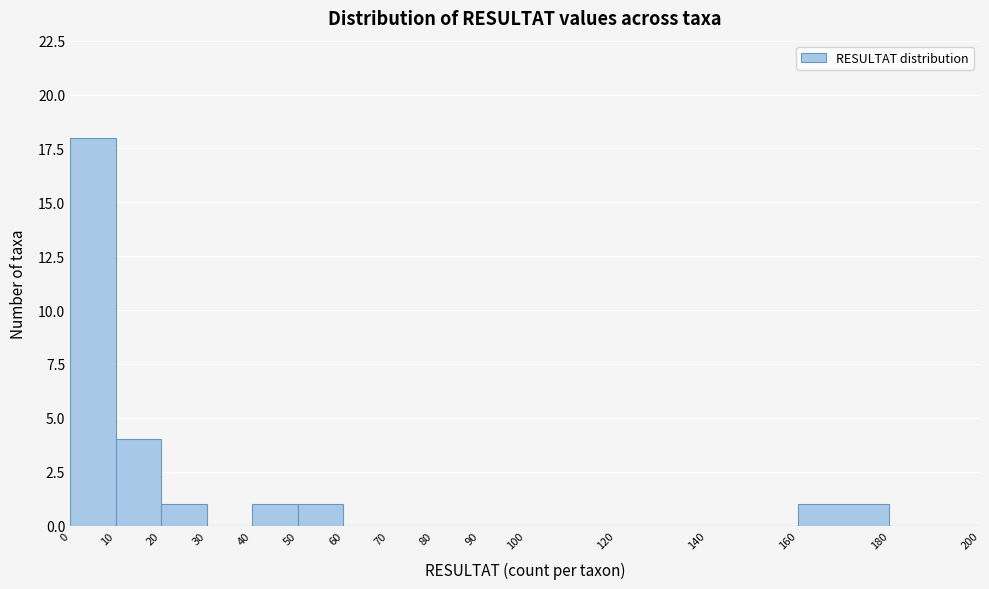

Which range on the x-axis has the tallest bar?

0 to 10